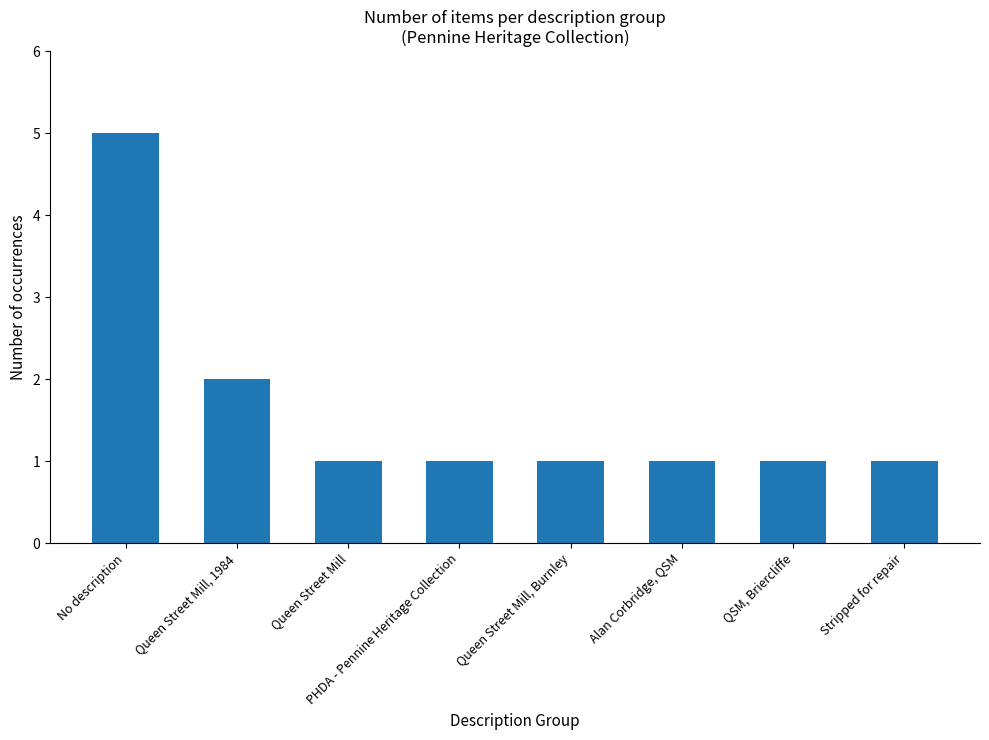

The chart shows a value of 1 at Queen Street Mill, Burnley. True or false?

True